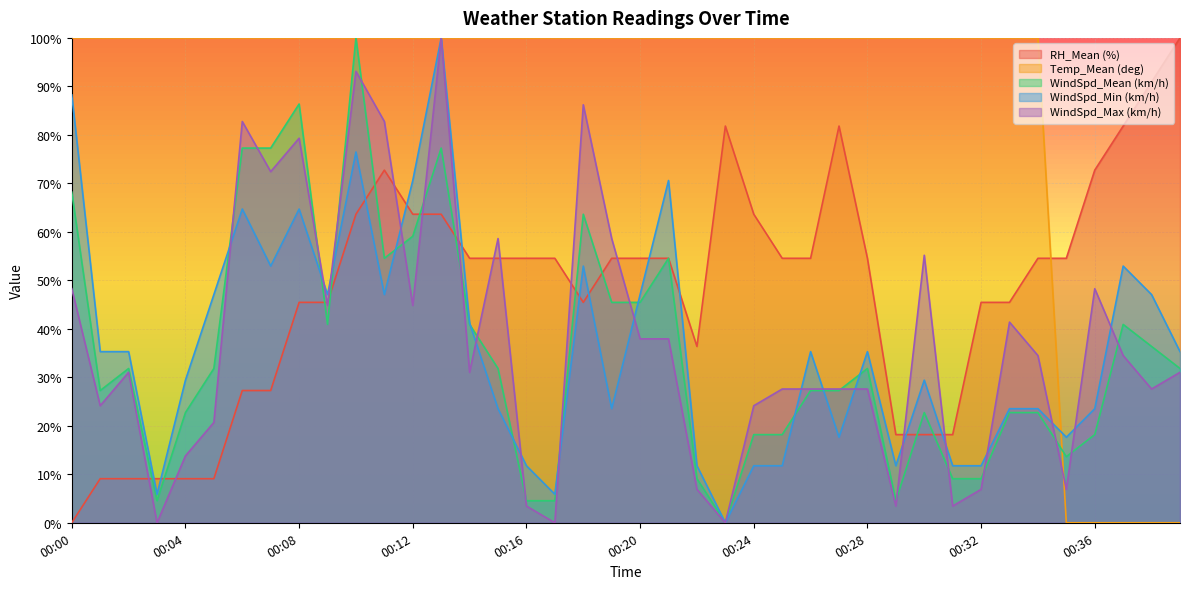

How many times do WindSpd_Min (km/h) and Temp_Mean (deg) cross each other?

1